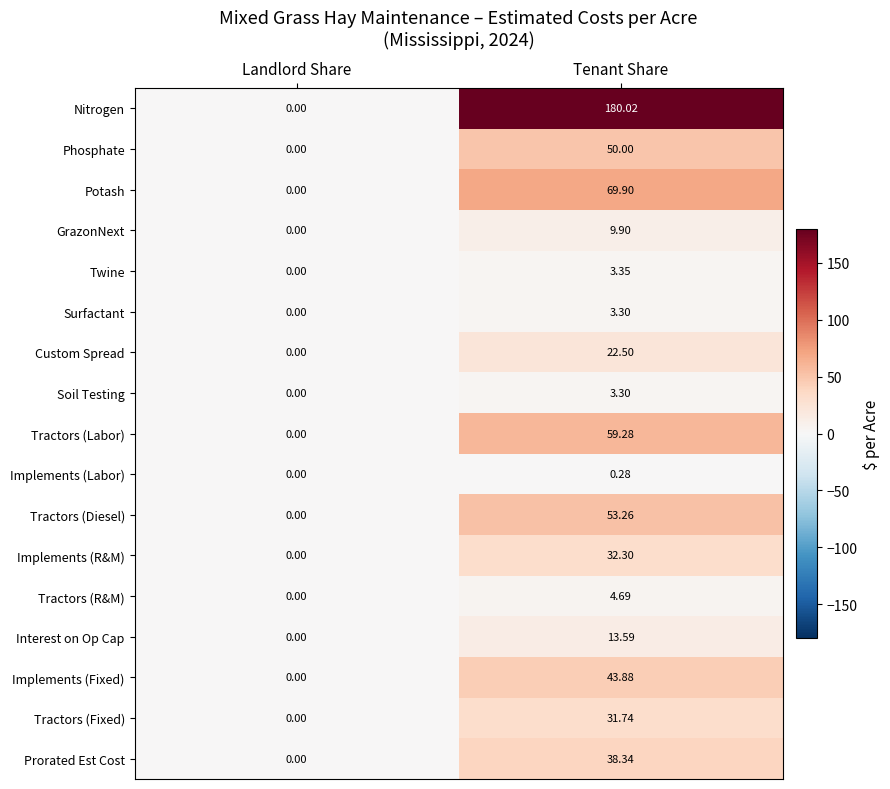

At how many categories does at least one series exceed 63?

1